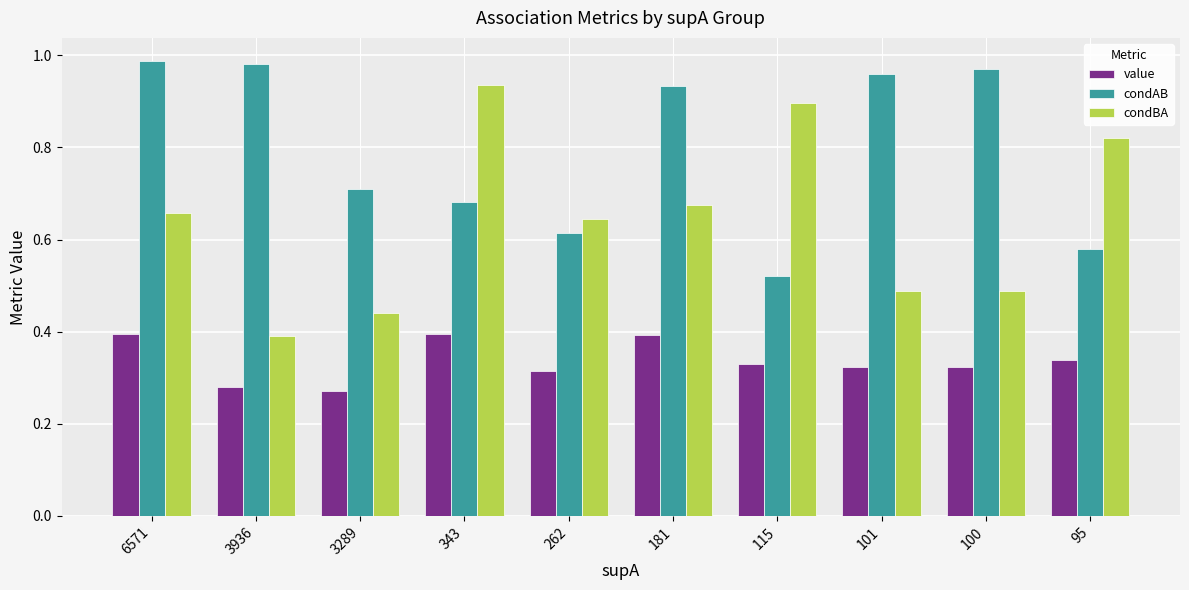

What is the sum of all value values?

3.4